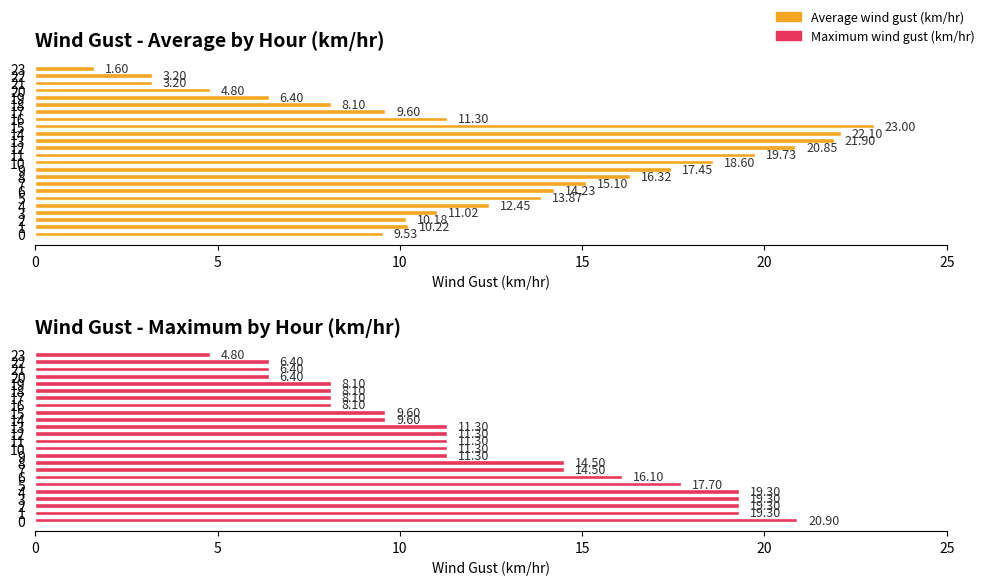

What is the difference between the second highest and minimum values in the Wind Gust - Average by Hour (km/hr) series?

20.5